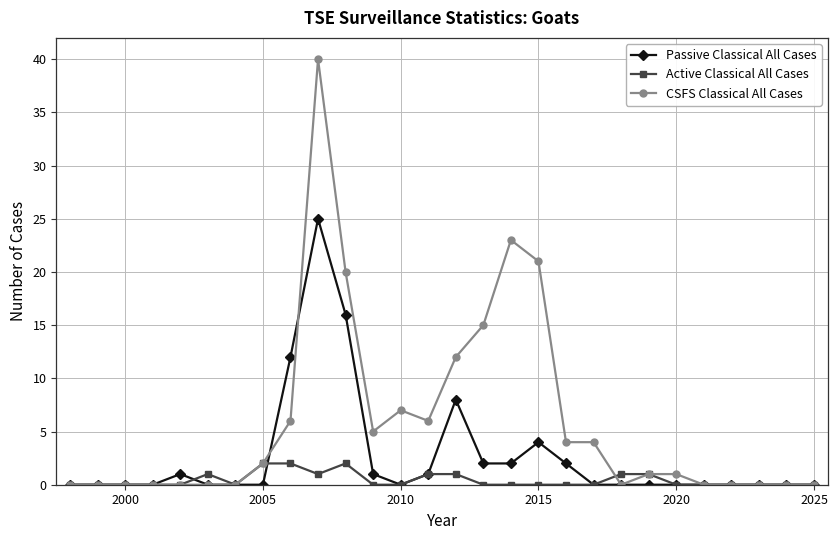

What are all the series names shown in the legend?

Passive Classical All Cases, Active Classical All Cases, CSFS Classical All Cases